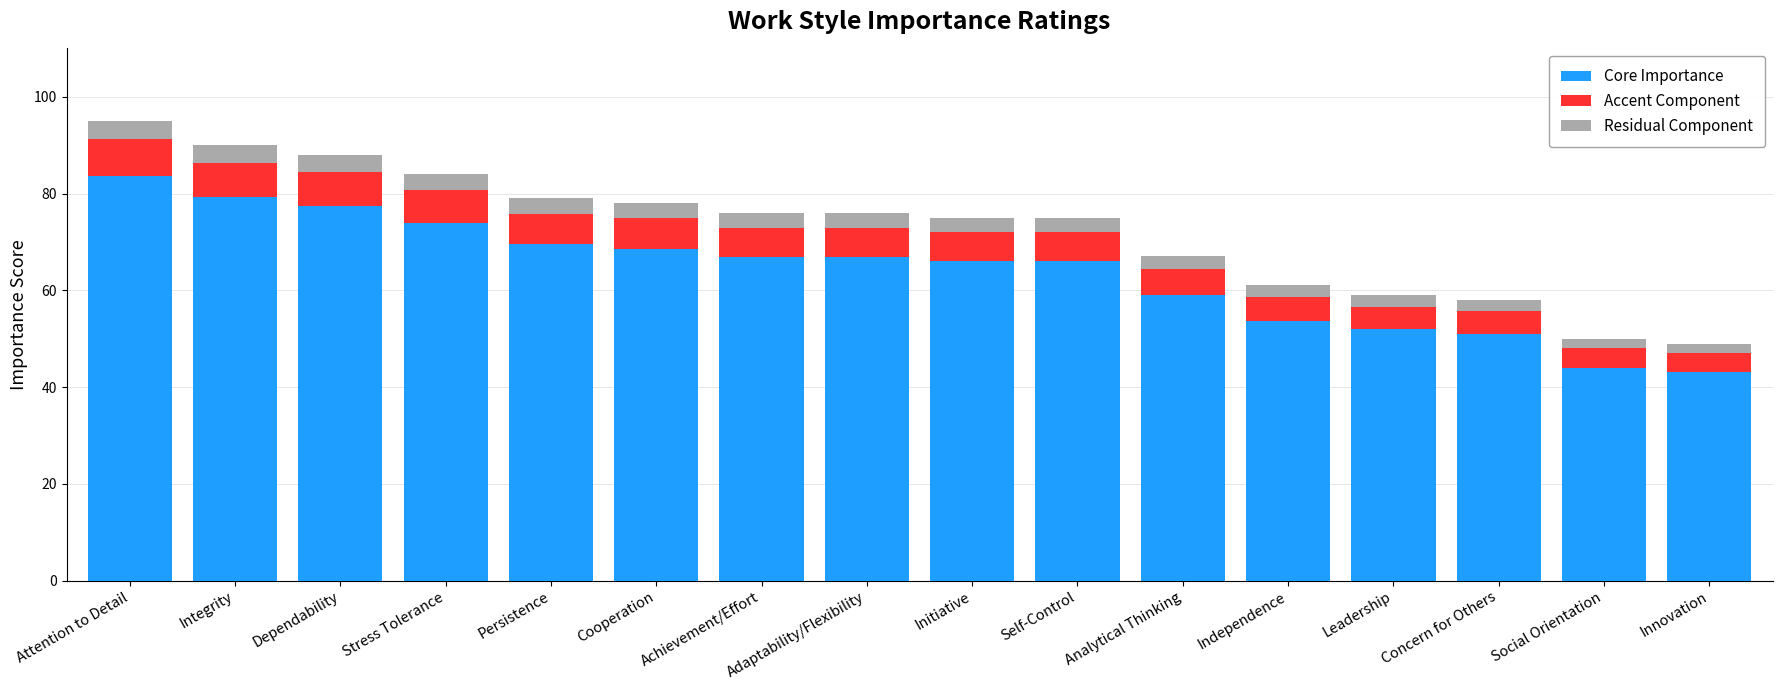

At which label does Core Importance reach its peak?

Attention to Detail